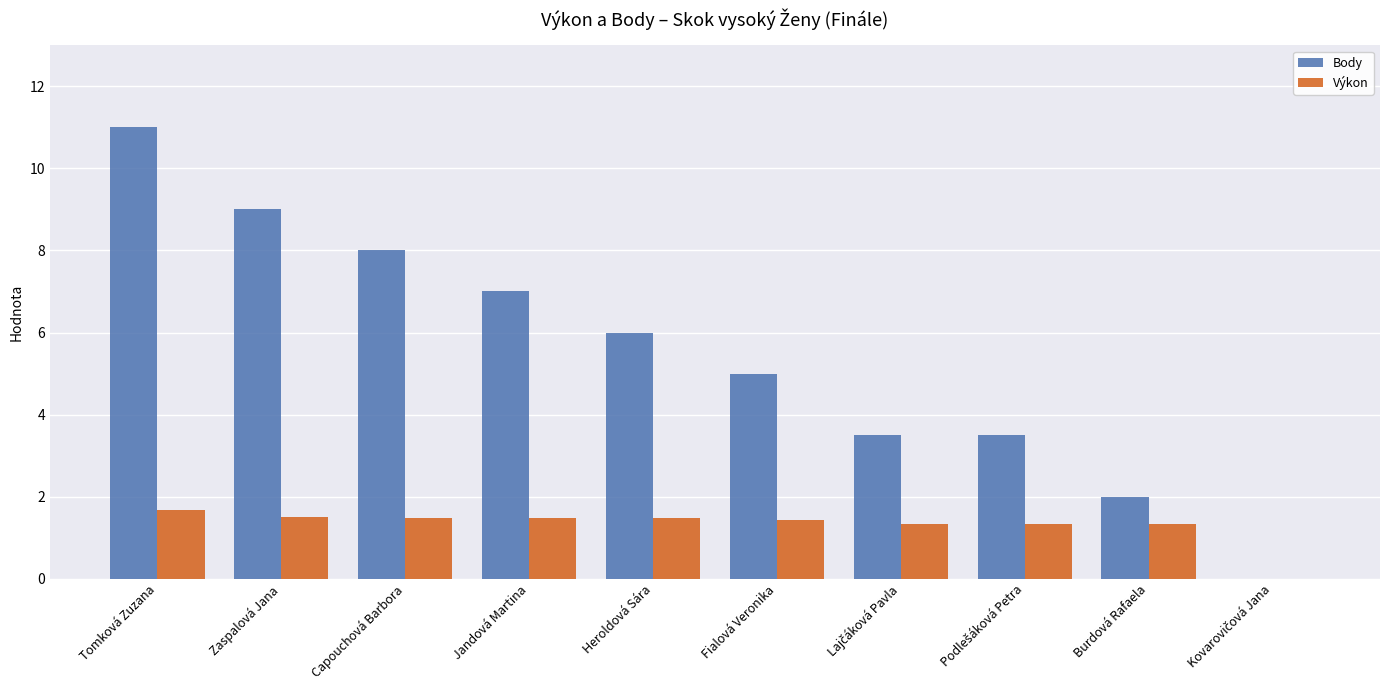

What are all the series names shown in the legend?

Body, Výkon